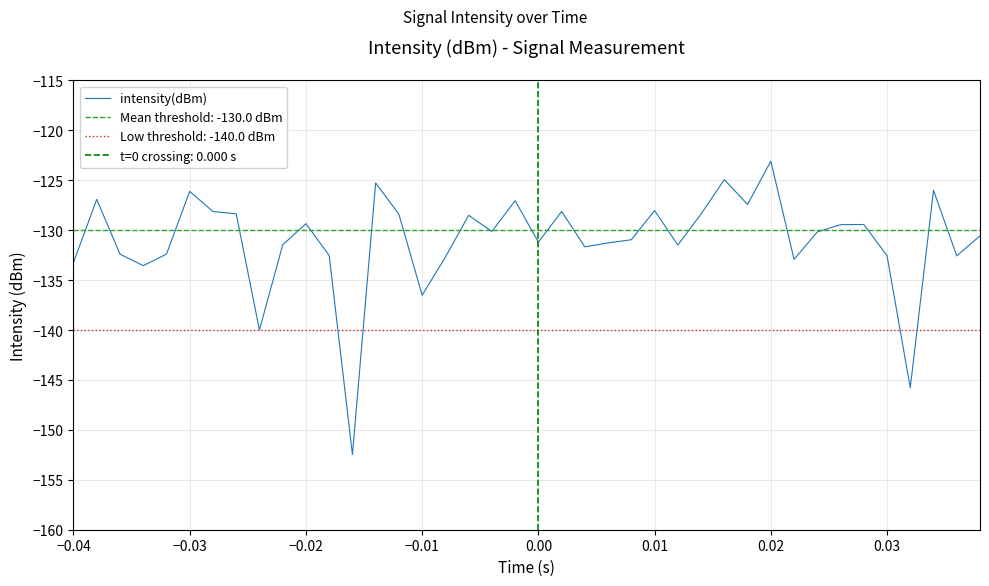

What is the maximum value for intensity(dBm)?

-123.1